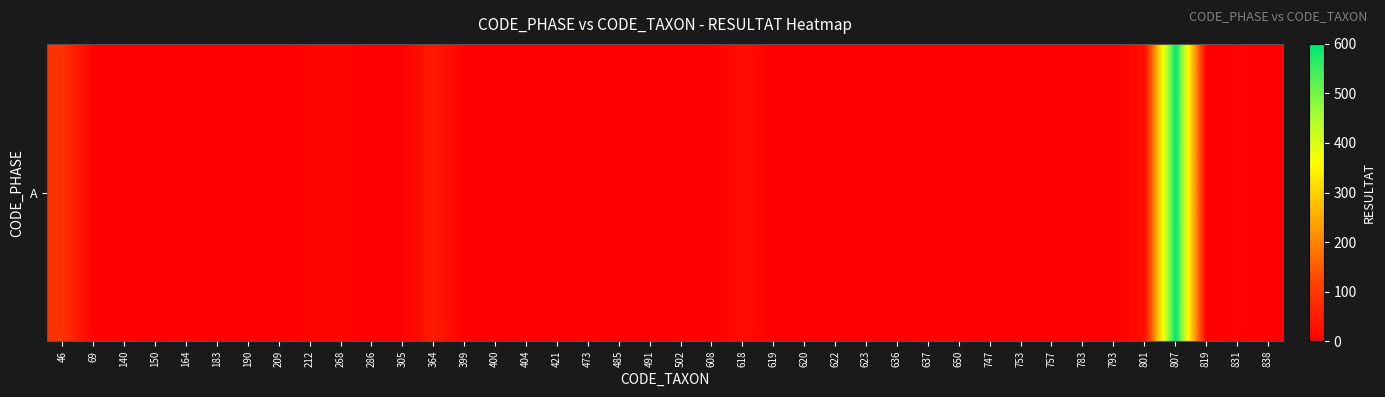

What is the greatest value displayed?

600